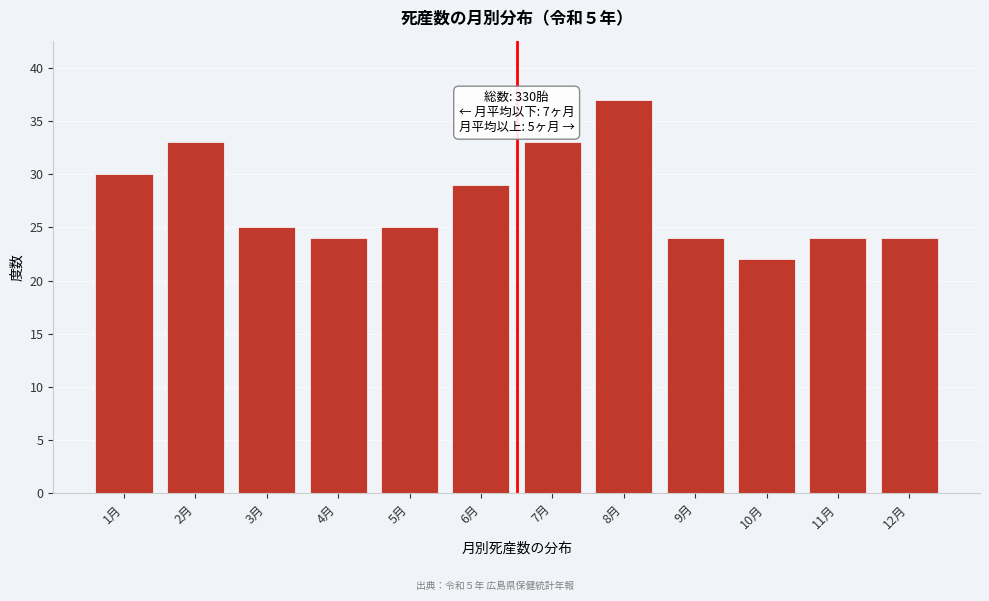

Reading left to right, what are all the values shown in this chart?

1月=30	2月=33	3月=25	4月=24	5月=25	6月=29	7月=33	8月=37	9月=24	10月=22	11月=24	12月=24